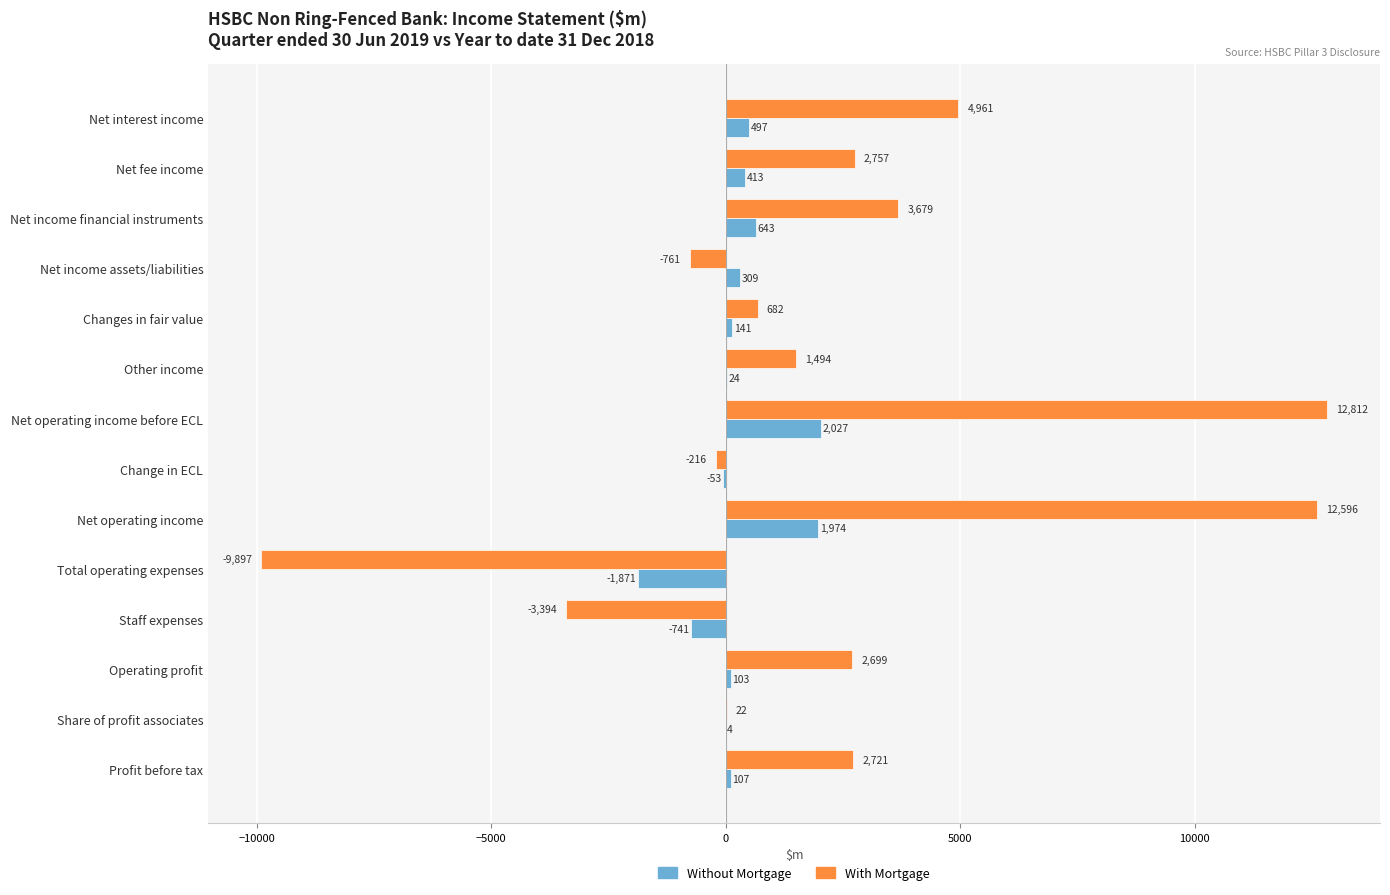

What is the total value across all series at Net interest income?

5458